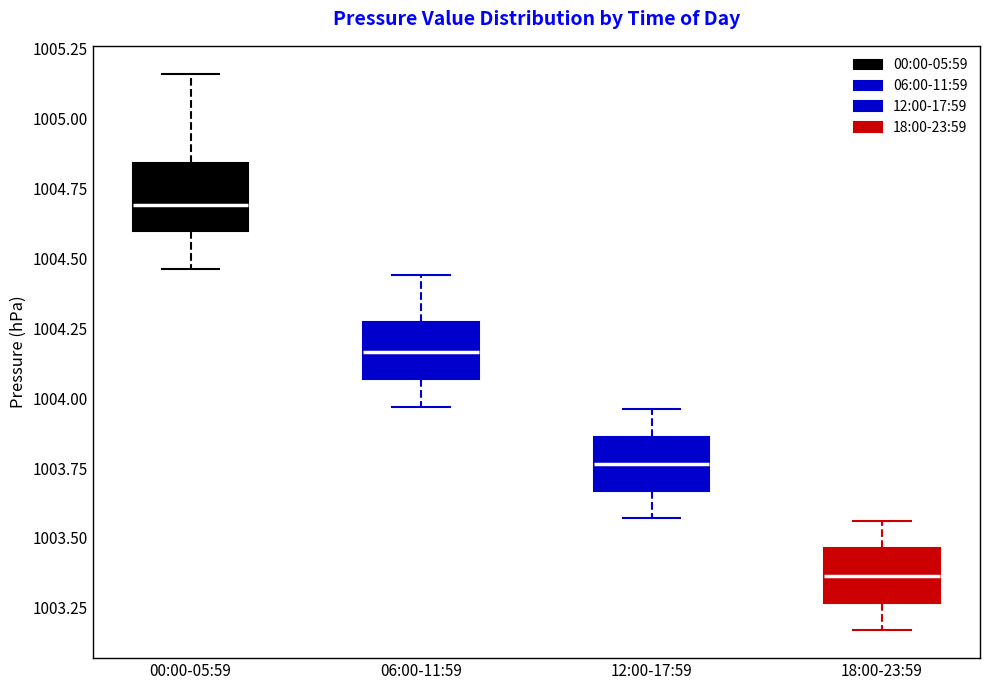

Which box has the lowest median line?

18:00-23:59